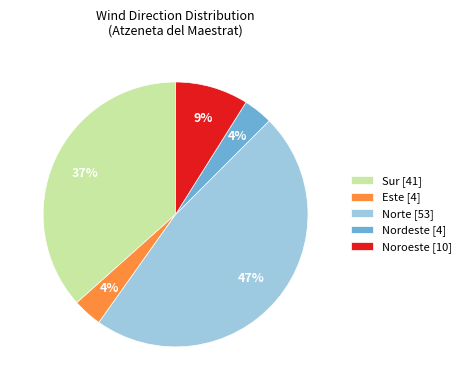

Is Sur [41] the majority of the pie?

No